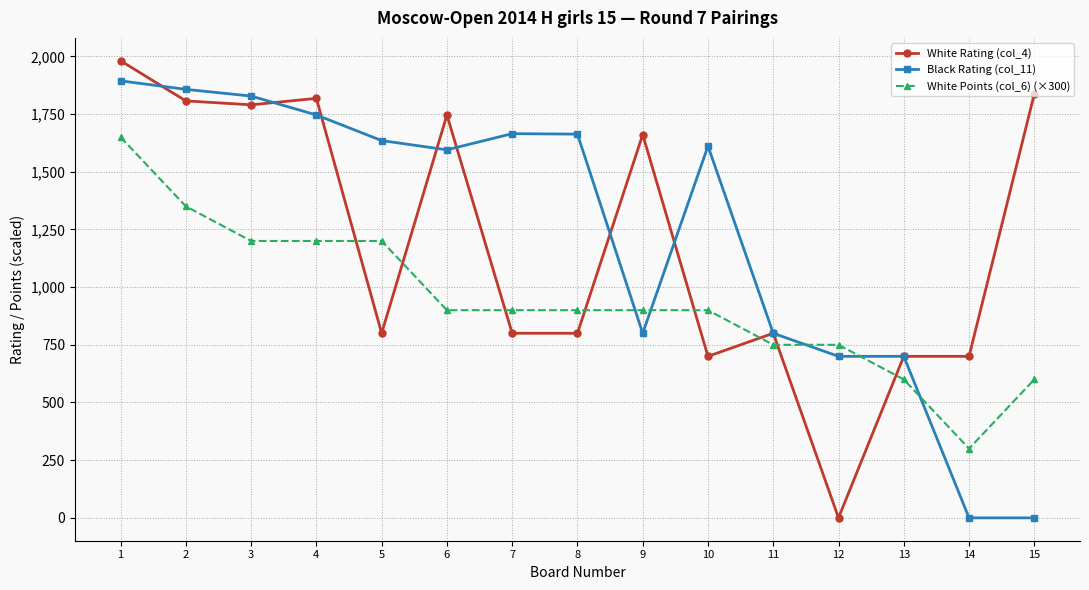

How many lines are shown in the chart?

3